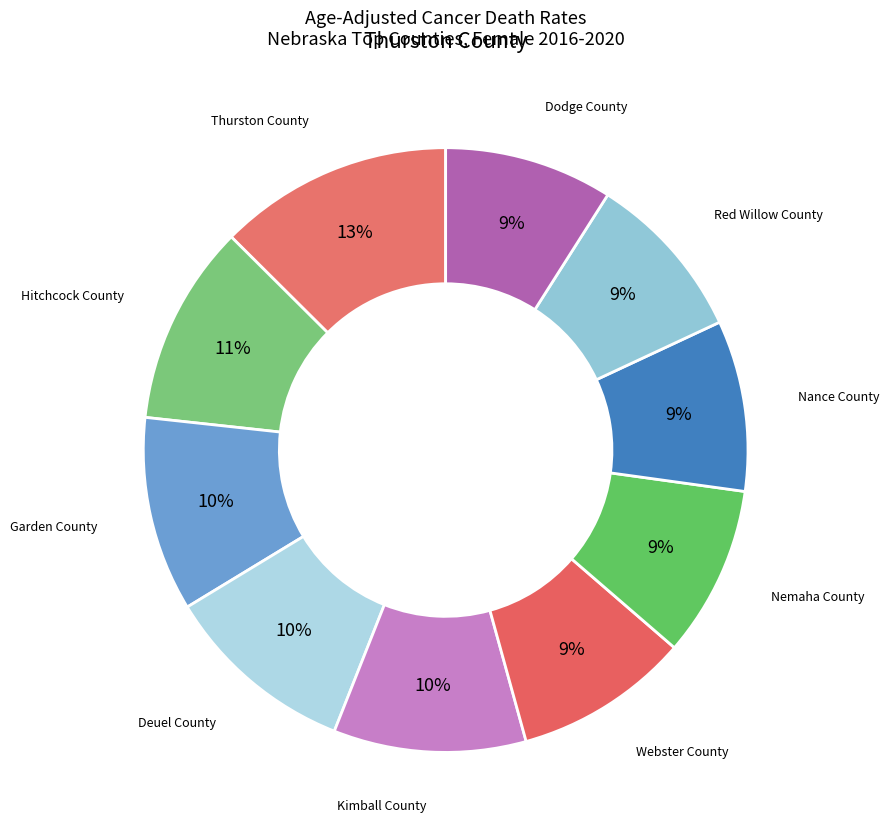

How many slices are in this pie chart?

10